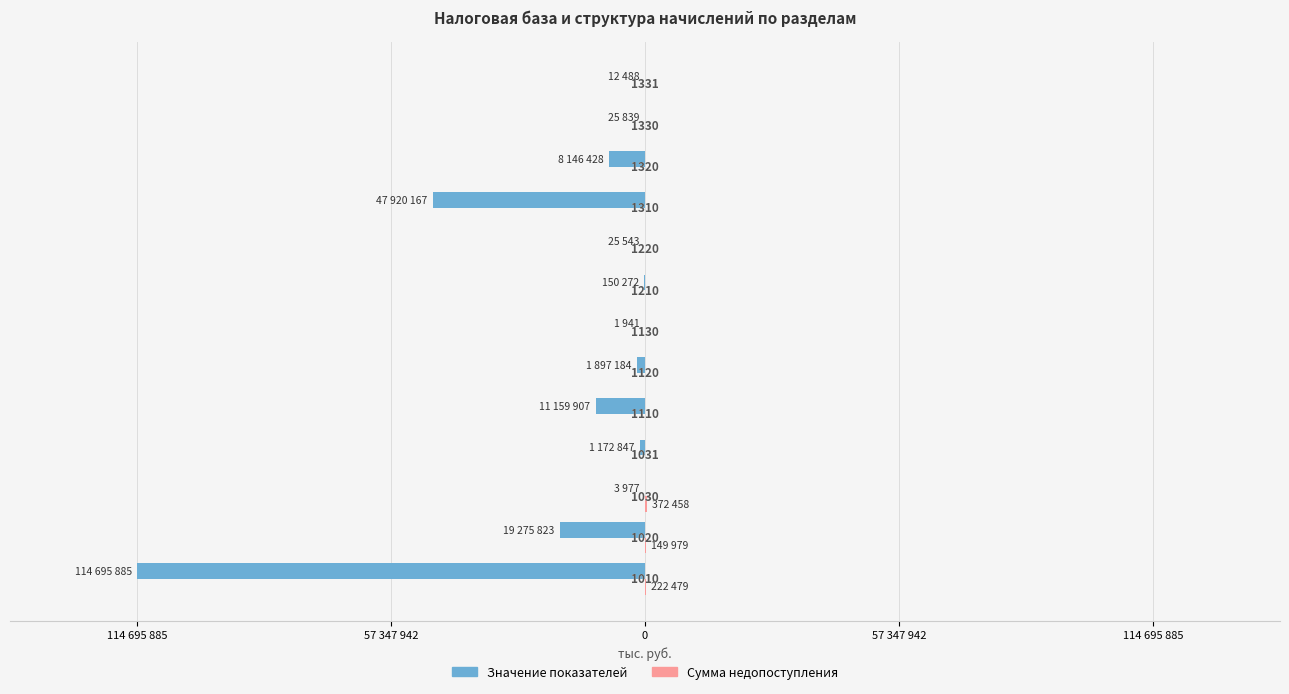

How many bars are there in each group?

2